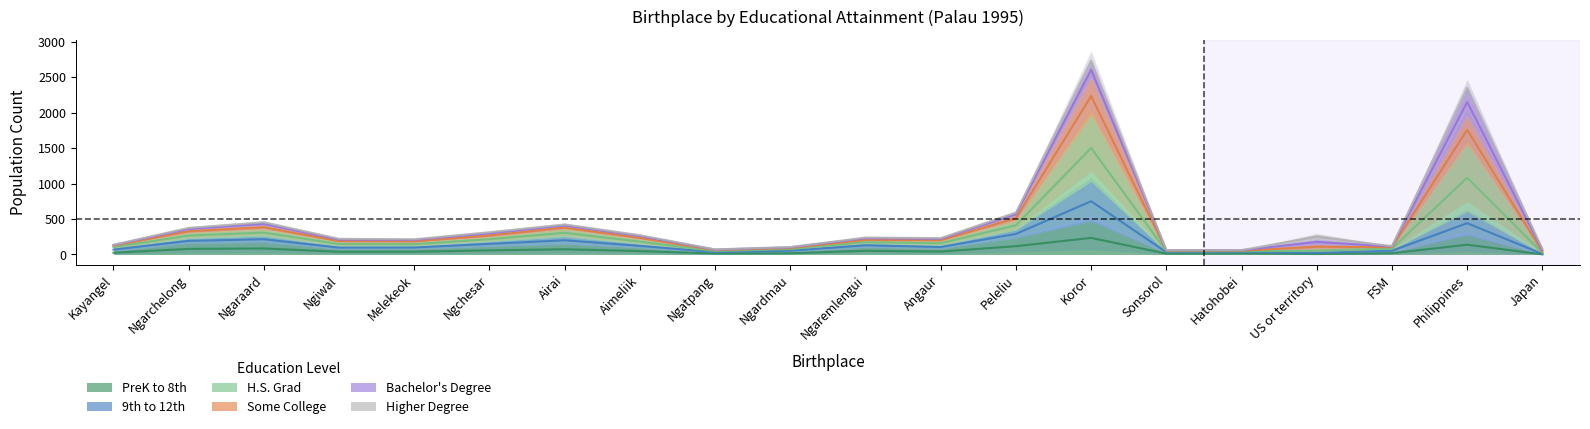

What is the label of the 17th point from the left?

US or territory